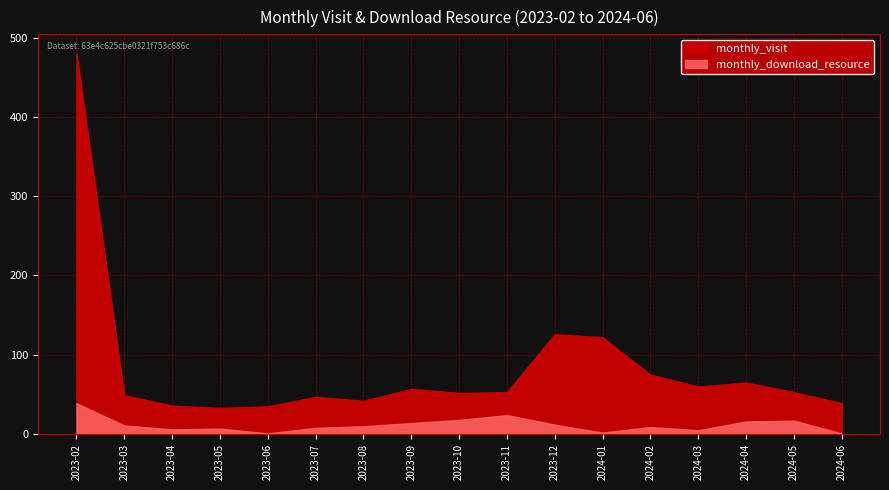

Rank the series at 2023-05 from highest to lowest value.

monthly_visit, monthly_download_resource